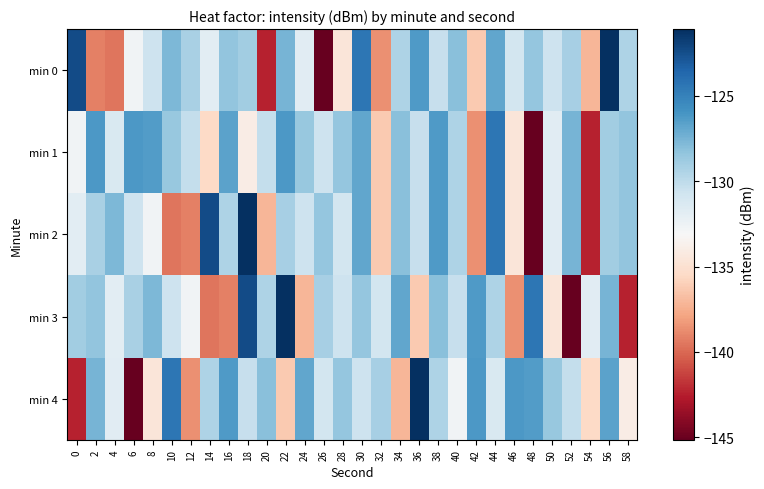

What is the maximum value shown in the chart?

-121.1